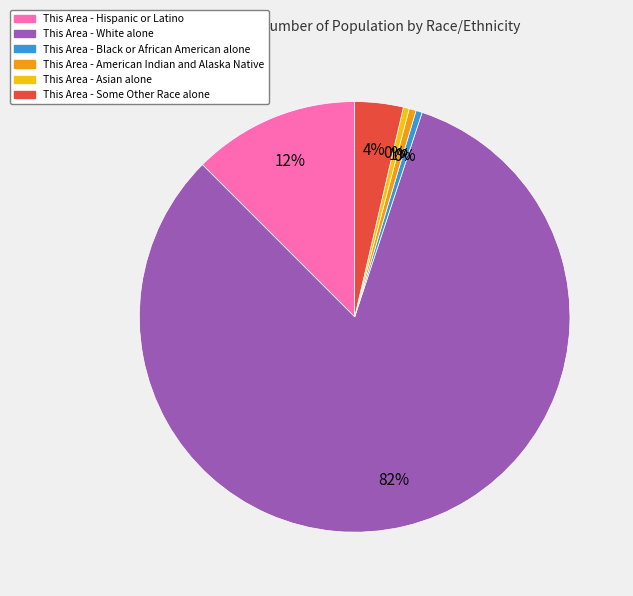

Which category has the biggest portion of the pie?

This Area - White alone